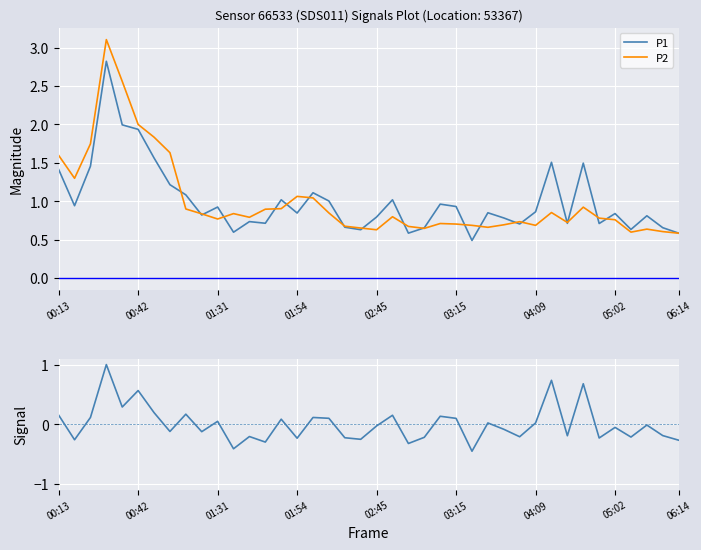

What is the difference between the P1 values at 10 and 28?

0.1